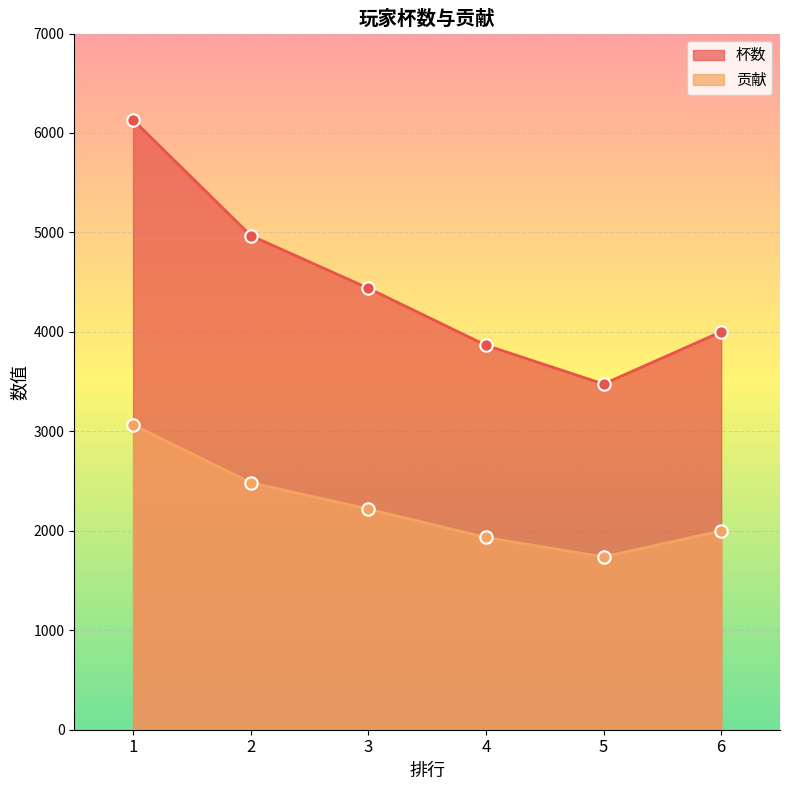

Which series contains the highest Y value?

杯数